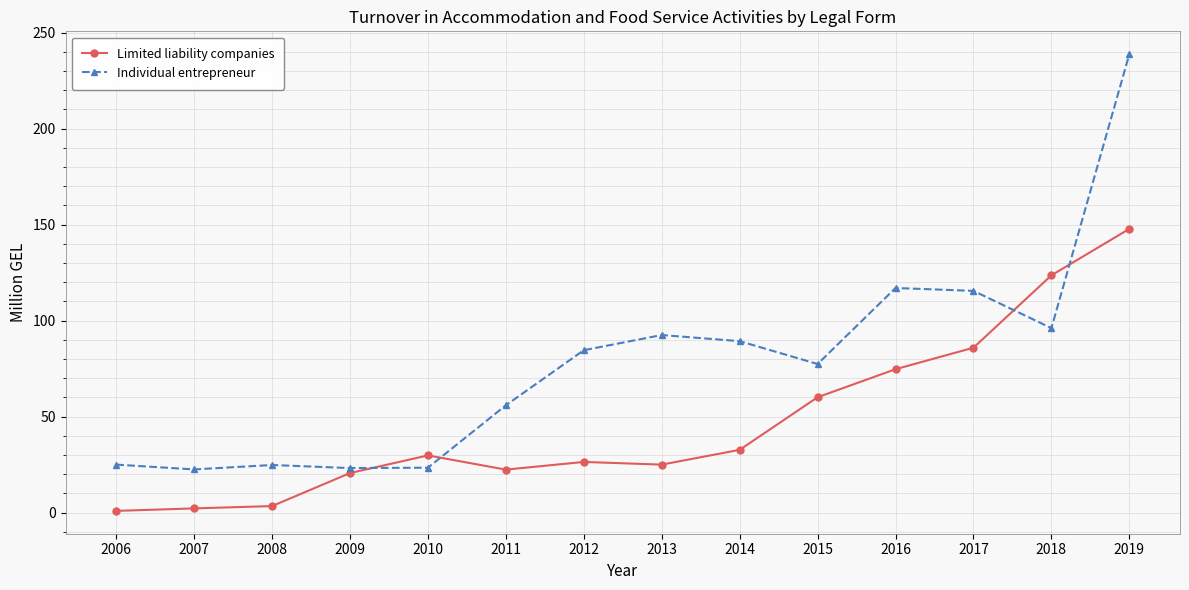

What is the difference between the second highest and minimum values in the Individual entrepreneur series?

94.5